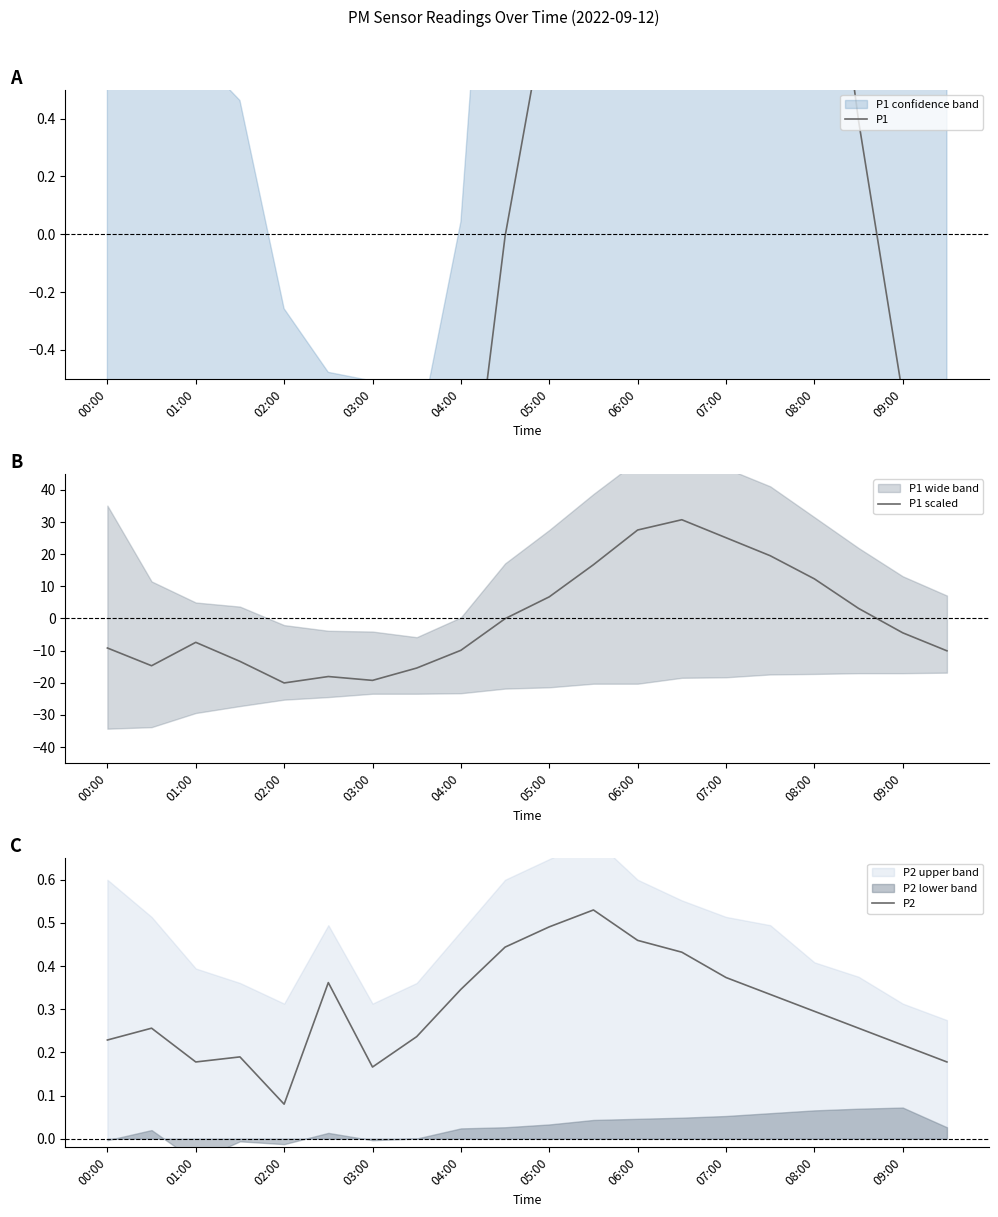

The P2 series shows 0.3 at 05:00. True or false?

False